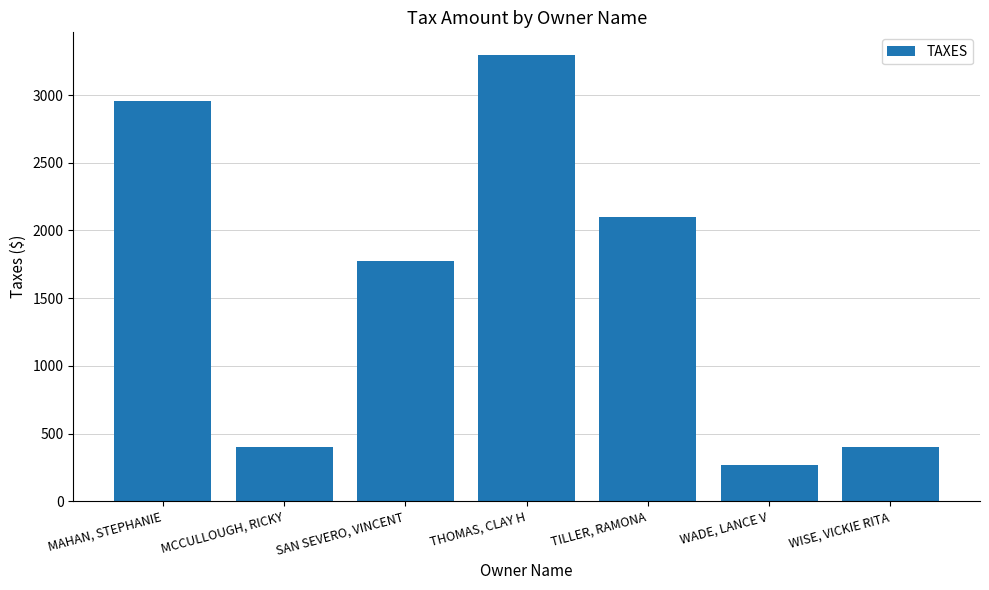

Does the chart contain stacked bars?

No